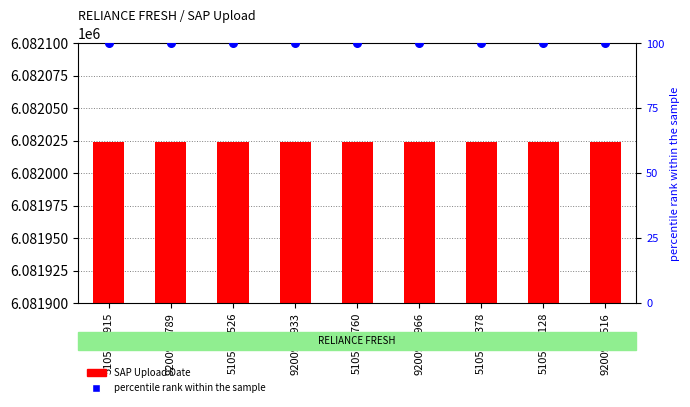

Which series reaches the minimum Y coordinate?

percentile rank within the sample